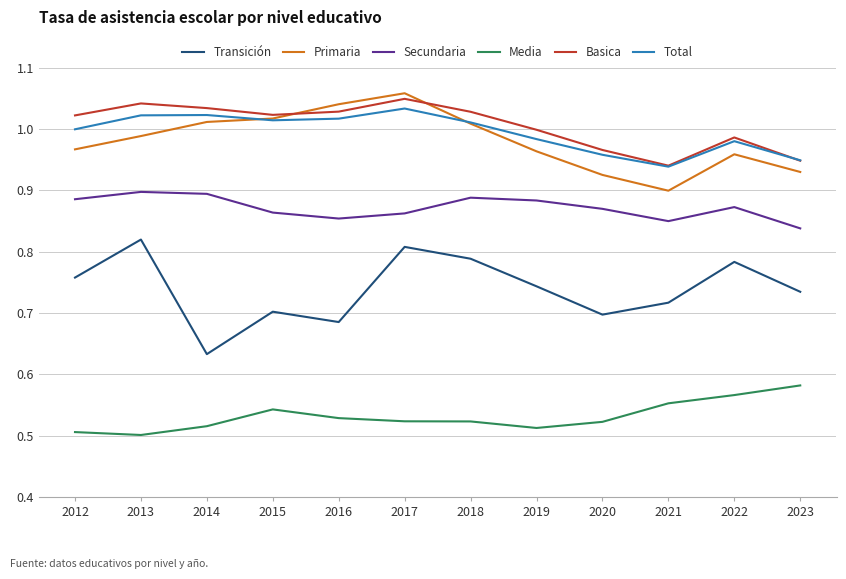

At how many categories does at least one series exceed 0?

12